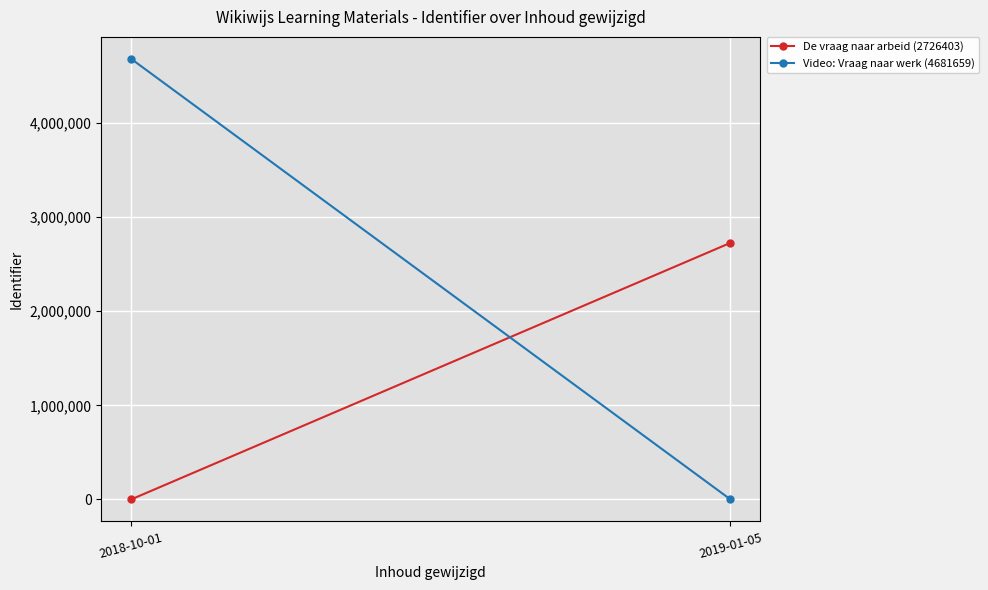

What is the difference between the maximum and minimum values in the De vraag naar arbeid (2726403) series?

2726403